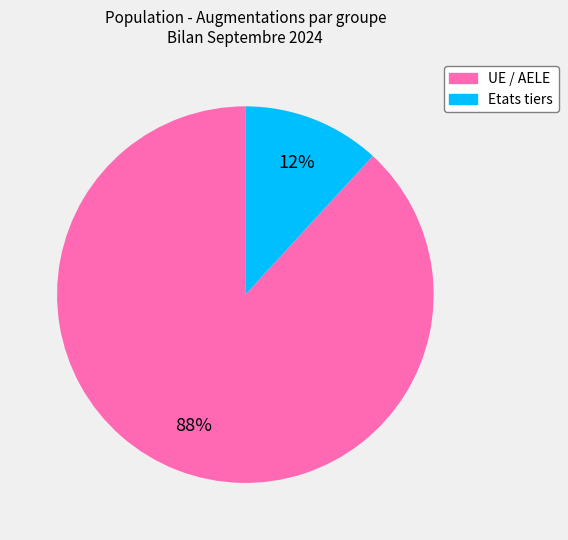

Between UE / AELE and Etats tiers, which is larger?

UE / AELE